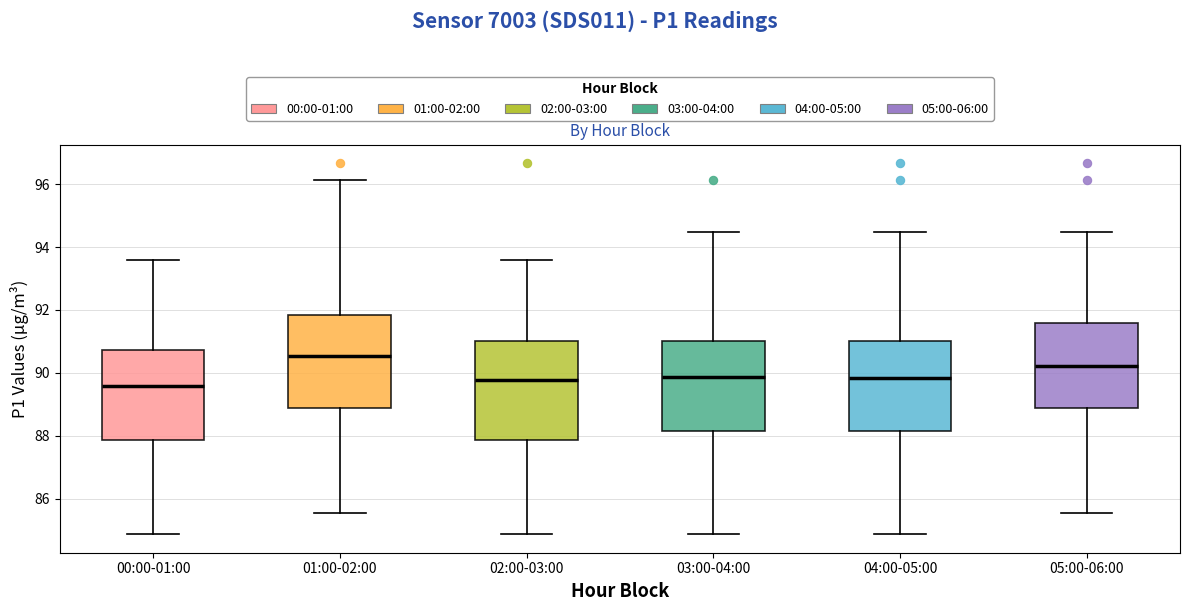

Which box has the highest median line?

01:00-02:00